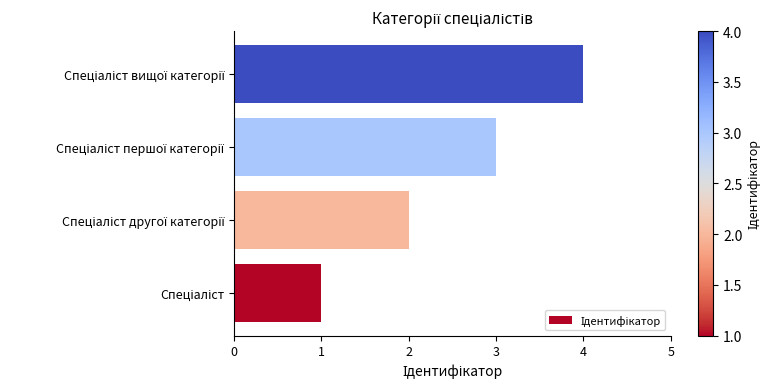

What is the sum of all values?

10